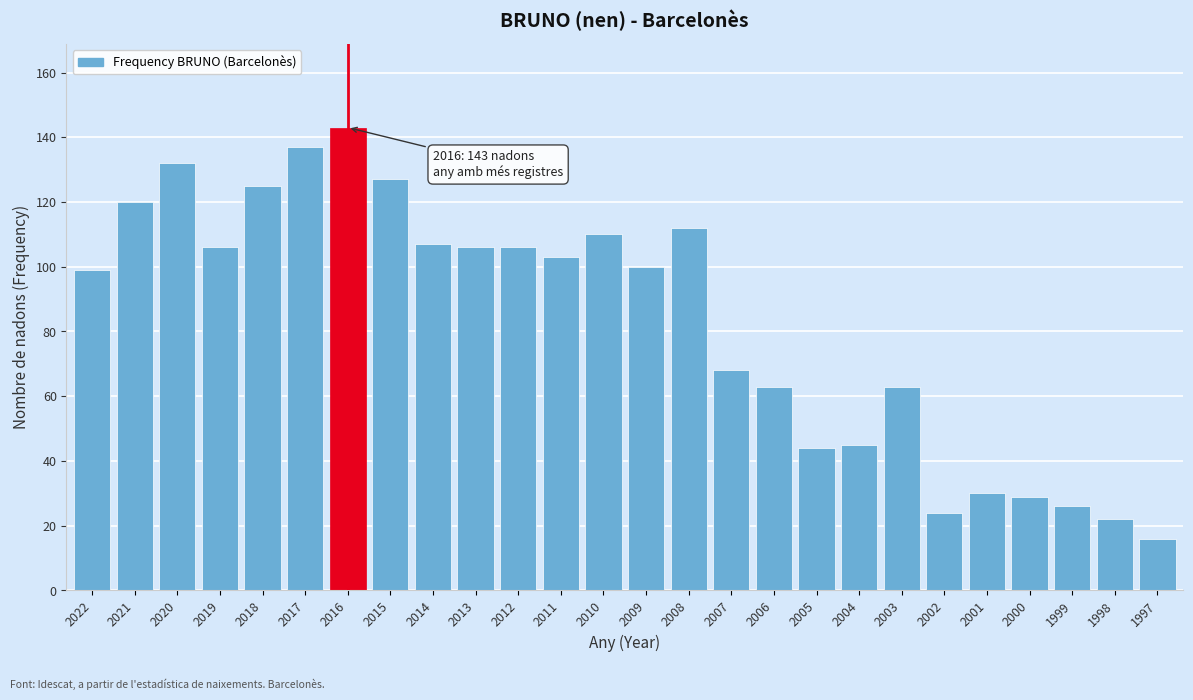

Reading left to right, transcribe all the data shown in this chart.

99	120	132	106	125	137	143	127	107	106	106	103	110	100	112	68	63	44	45	63	24	30	29	26	22	16